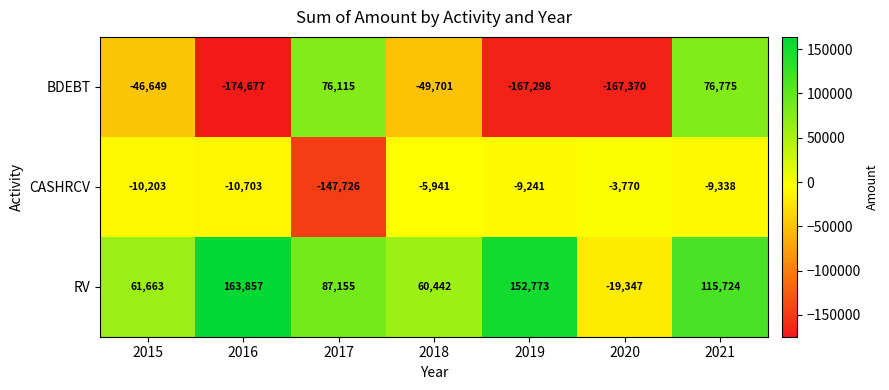

What is the difference between the maximum and second lowest values in the RV series?

103415